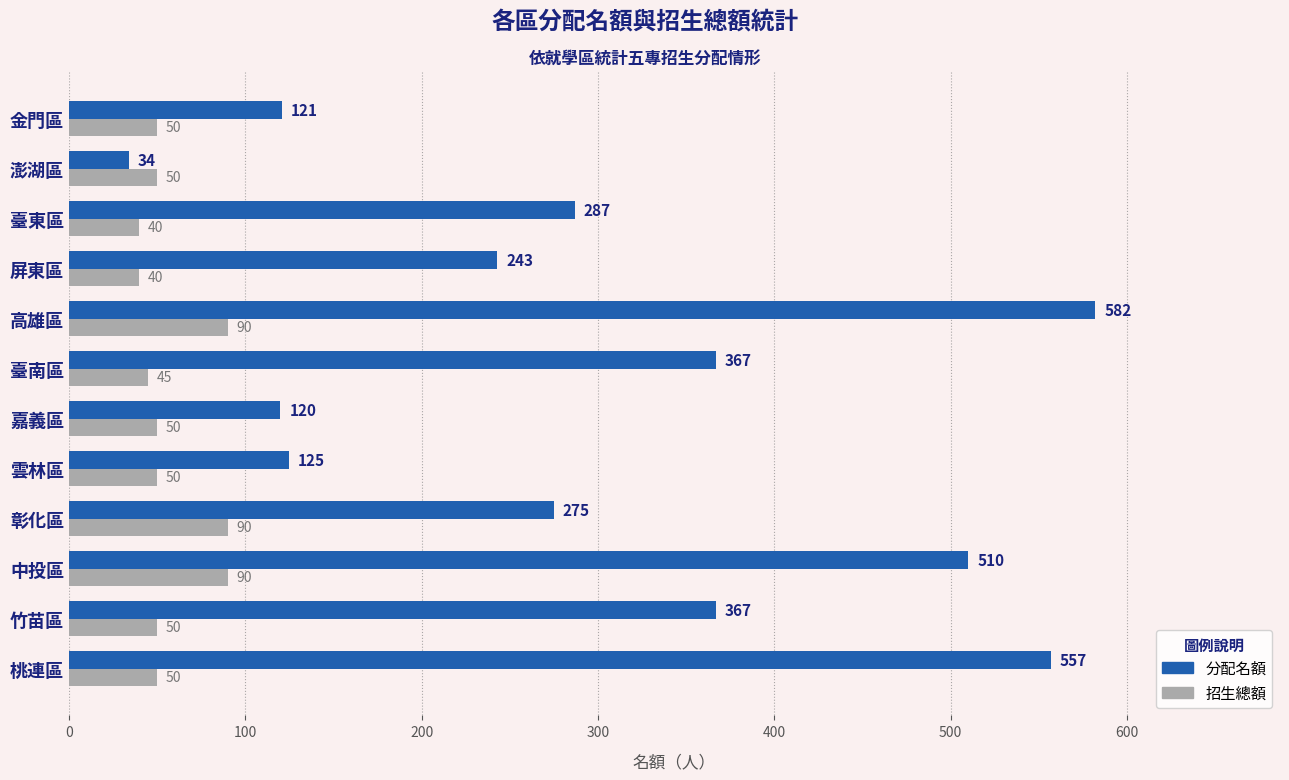

How many series are shown in this chart?

2